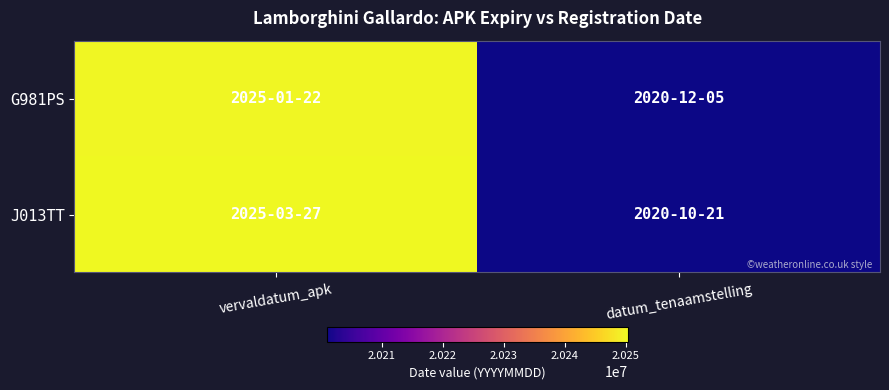

Rank the series at datum_tenaamstelling from lowest to highest value.

J013TT, G981PS